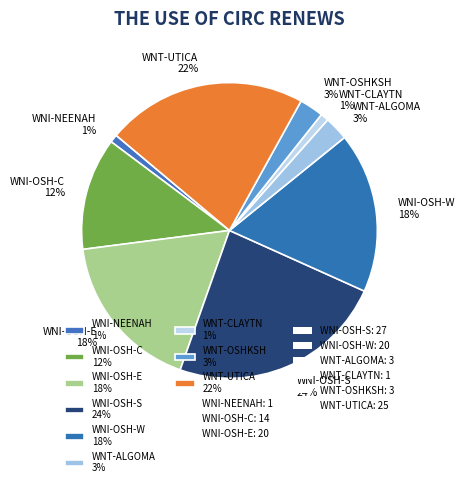

How many slices are in this pie chart?

9